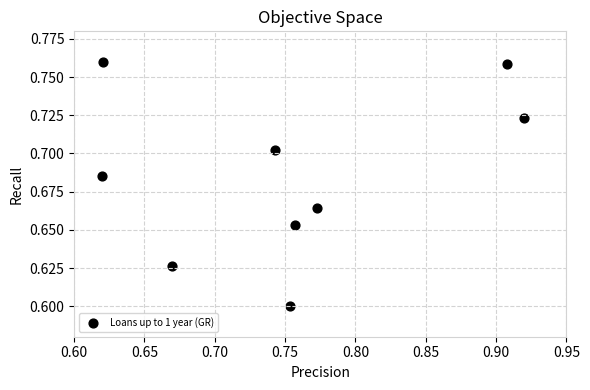

What is the range of X values (max minus min)?

0.3